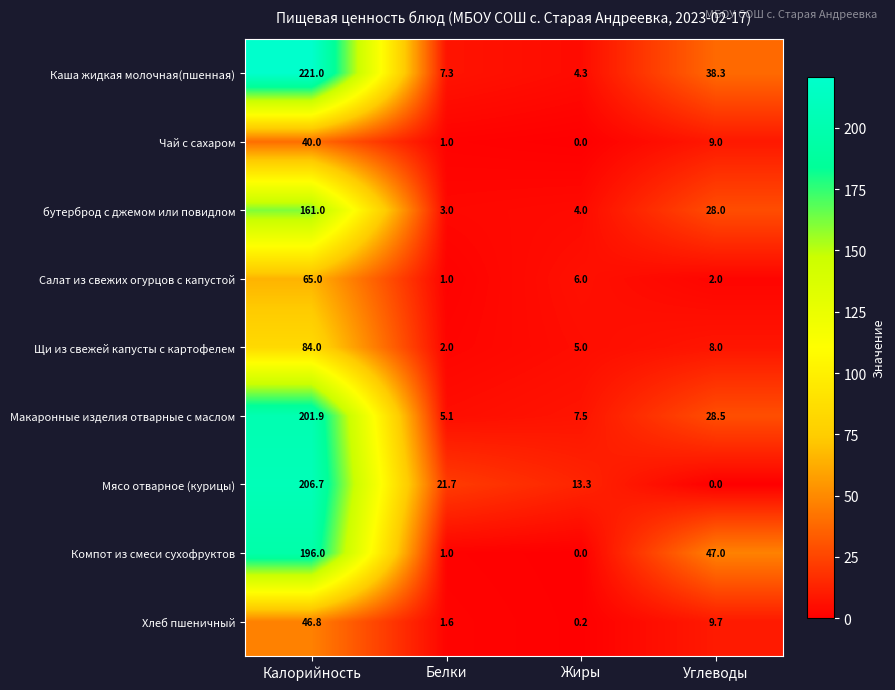

The value of Макаронные изделия отварные с маслом at Углеводы is 28.5. True or false?

True